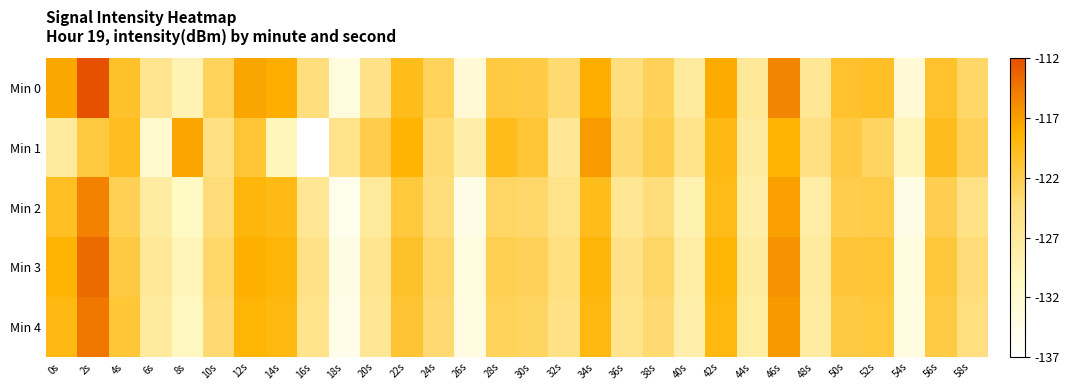

Count the number of categories in the chart.

30